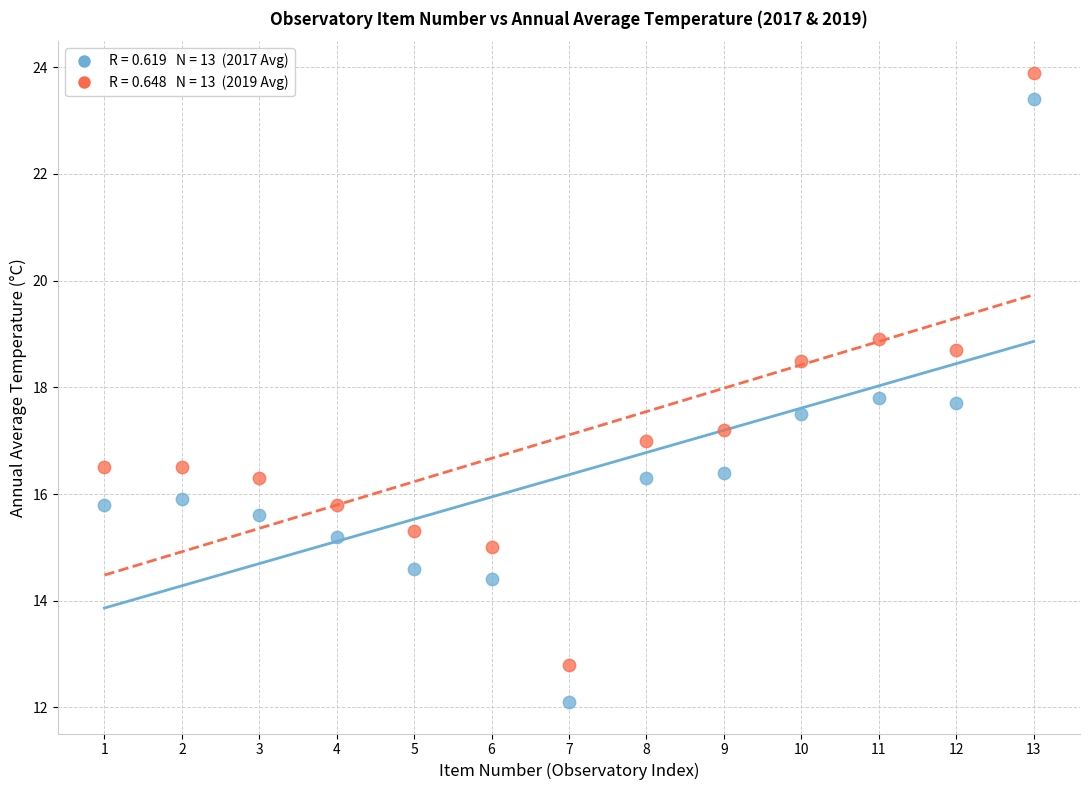

Across all data points, what is the range of Y values (max minus min)?

11.8